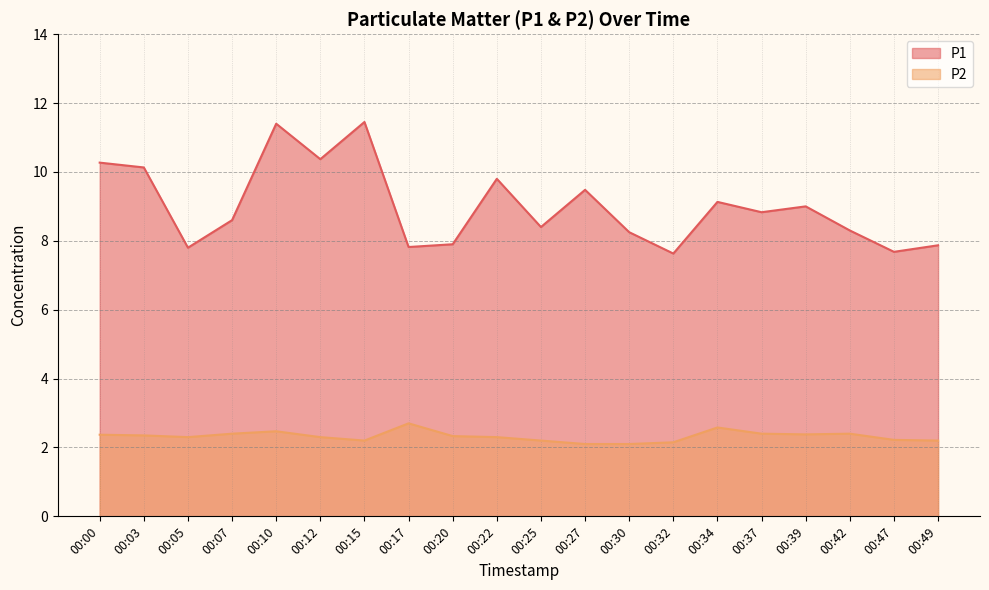

True or false: P1 and P2 cross at least once.

False